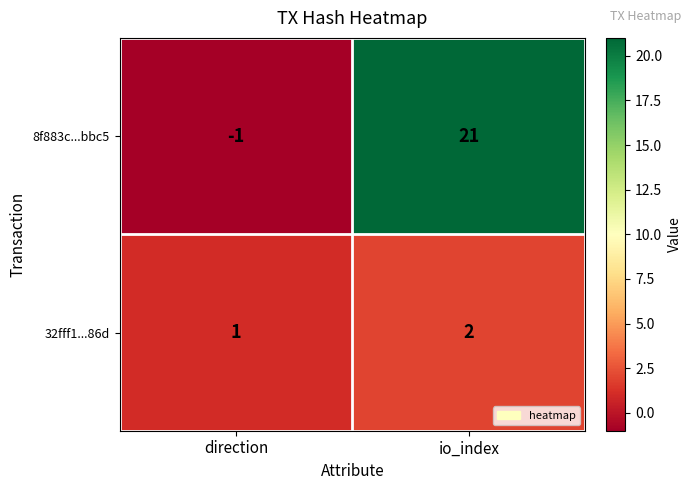

Where is 32fff1...86d nearest to the value 1?

direction